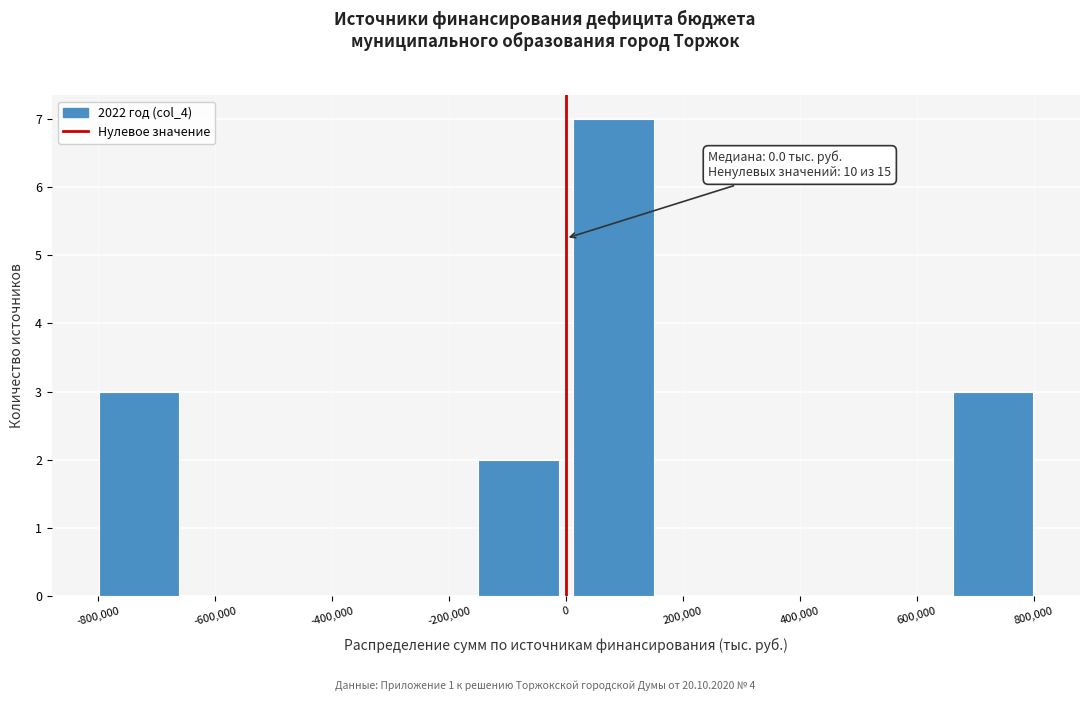

Which range on the x-axis has the tallest bar?

0 to 160000